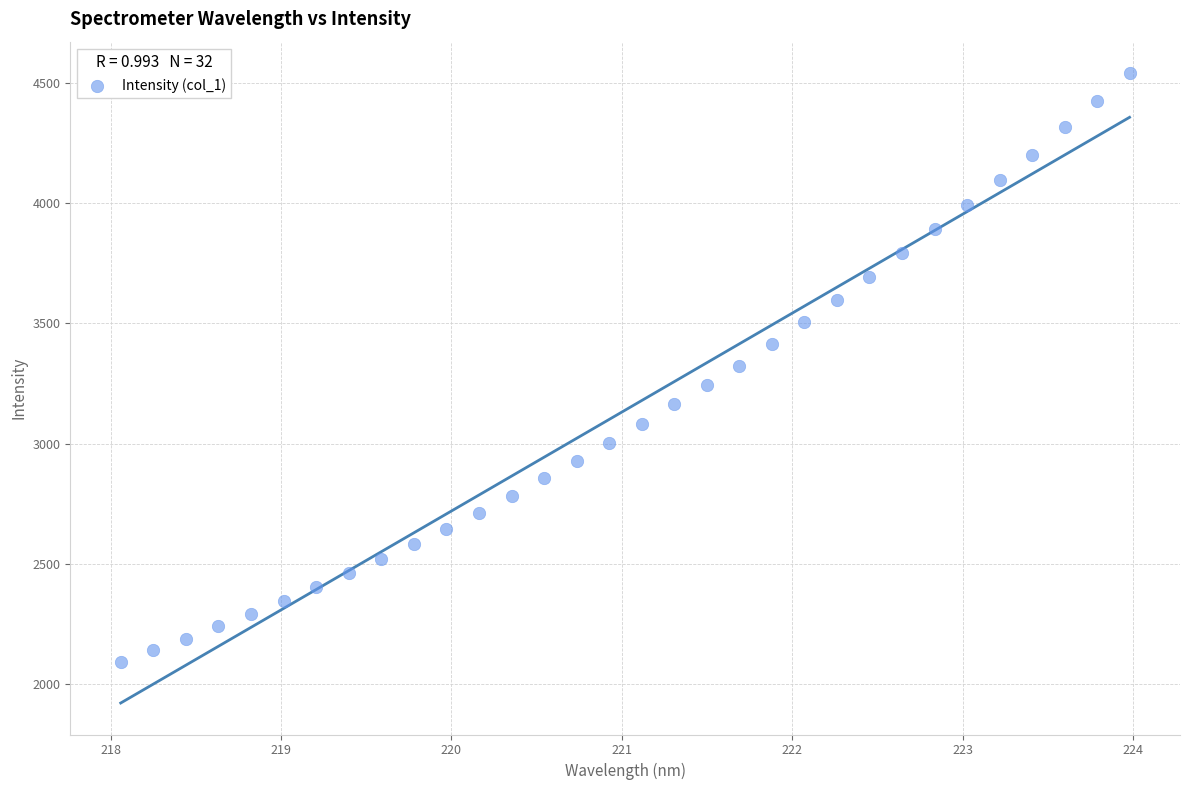

What is the range of X values (max minus min)?

5.9